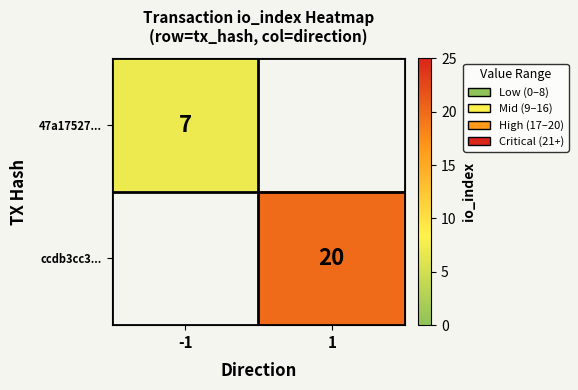

At how many categories does at least one series exceed 10?

1